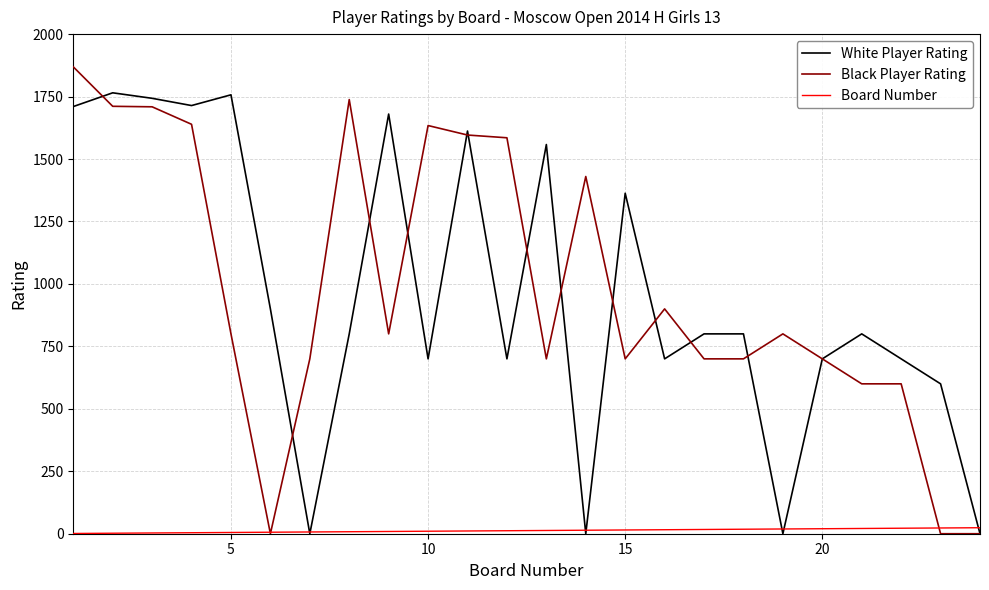

List the series in order of their peak value, highest first.

Black Player Rating, White Player Rating, Board Number